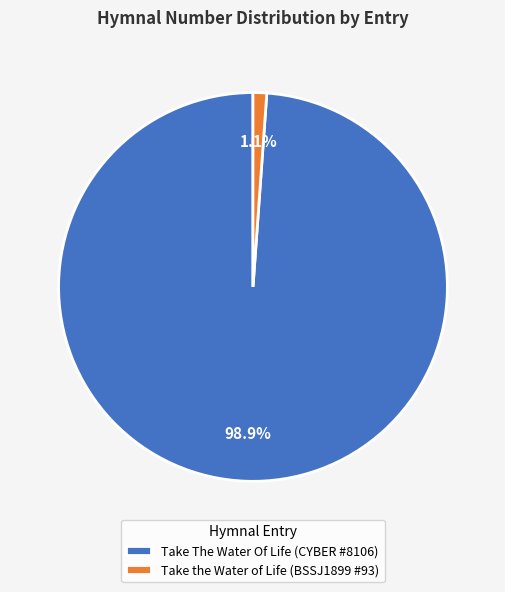

Does Take The Water Of Life (CYBER #8106) account for over 50% of the chart?

Yes